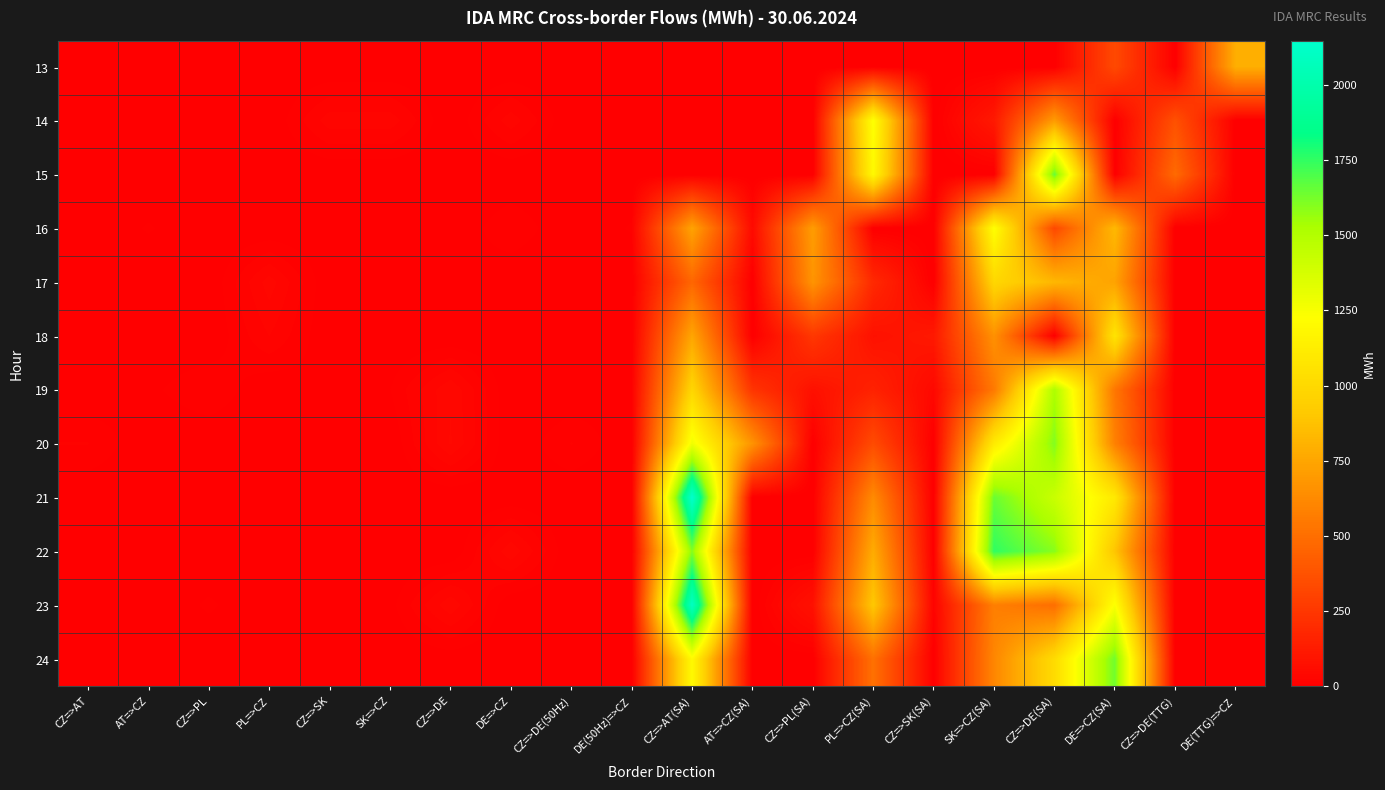

Reading left to right, transcribe all the data shown in this chart.

13: CZ=>AT=0.0	AT=>CZ=0.0	CZ=>PL=0.0	PL=>CZ=0.0	CZ=>SK=0.0	SK=>CZ=0.0	CZ=>DE=0.0	DE=>CZ=0.0	CZ=>DE(50Hz)=0.0	DE(50Hz)=>CZ=0.0	CZ=>AT(SA)=0.0	AT=>CZ(SA)=0.0	CZ=>PL(SA)=0.0	PL=>CZ(SA)=0.0	CZ=>SK(SA)=0.0	SK=>CZ(SA)=0.0	CZ=>DE(SA)=0.0	DE=>CZ(SA)=334.0	CZ=>DE(TTG)=0.0	DE(TTG)=>CZ=788.6
14: CZ=>AT=0.0	AT=>CZ=0.0	CZ=>PL=0.0	PL=>CZ=0.0	CZ=>SK=30.0	SK=>CZ=30.0	CZ=>DE=0.0	DE=>CZ=30.0	CZ=>DE(50Hz)=0.0	DE(50Hz)=>CZ=0.0	CZ=>AT(SA)=0.0	AT=>CZ(SA)=0.0	CZ=>PL(SA)=0.0	PL=>CZ(SA)=1234.8	CZ=>SK(SA)=0.0	SK=>CZ(SA)=114.5	CZ=>DE(SA)=704.5	DE=>CZ(SA)=0.0	CZ=>DE(TTG)=367.7	DE(TTG)=>CZ=0.0
15: CZ=>AT=0.0	AT=>CZ=0.0	CZ=>PL=0.0	PL=>CZ=0.0	CZ=>SK=0.0	SK=>CZ=0.0	CZ=>DE=0.0	DE=>CZ=0.0	CZ=>DE(50Hz)=0.0	DE(50Hz)=>CZ=0.0	CZ=>AT(SA)=0.0	AT=>CZ(SA)=0.0	CZ=>PL(SA)=0.0	PL=>CZ(SA)=1193.0	CZ=>SK(SA)=0.0	SK=>CZ(SA)=0.0	CZ=>DE(SA)=1655.0	DE=>CZ(SA)=0.0	CZ=>DE(TTG)=481.8	DE(TTG)=>CZ=0.0
16: CZ=>AT=0.0	AT=>CZ=9.4	CZ=>PL=0.0	PL=>CZ=0.0	CZ=>SK=0.0	SK=>CZ=0.0	CZ=>DE=0.0	DE=>CZ=15.6	CZ=>DE(50Hz)=0.0	DE(50Hz)=>CZ=9.4	CZ=>AT(SA)=739.2	AT=>CZ(SA)=48.8	CZ=>PL(SA)=710.0	PL=>CZ(SA)=0.0	CZ=>SK(SA)=0.0	SK=>CZ(SA)=1225.0	CZ=>DE(SA)=329.3	DE=>CZ(SA)=834.7	CZ=>DE(TTG)=0.0	DE(TTG)=>CZ=0.0
17: CZ=>AT=0.0	AT=>CZ=0.0	CZ=>PL=0.0	PL=>CZ=38.0	CZ=>SK=0.0	SK=>CZ=0.0	CZ=>DE=8.0	DE=>CZ=0.0	CZ=>DE(50Hz)=0.0	DE(50Hz)=>CZ=0.0	CZ=>AT(SA)=465.0	AT=>CZ(SA)=0.0	CZ=>PL(SA)=671.3	PL=>CZ(SA)=187.7	CZ=>SK(SA)=0.0	SK=>CZ(SA)=988.0	CZ=>DE(SA)=829.0	DE=>CZ(SA)=736.0	CZ=>DE(TTG)=0.0	DE(TTG)=>CZ=0.0
18: CZ=>AT=0.0	AT=>CZ=0.0	CZ=>PL=0.0	PL=>CZ=25.3	CZ=>SK=0.0	SK=>CZ=0.0	CZ=>DE=0.0	DE=>CZ=0.0	CZ=>DE(50Hz)=0.0	DE(50Hz)=>CZ=0.0	CZ=>AT(SA)=750.0	AT=>CZ(SA)=0.0	CZ=>PL(SA)=252.0	PL=>CZ(SA)=81.0	CZ=>SK(SA)=114.9	SK=>CZ(SA)=657.1	CZ=>DE(SA)=0.0	DE=>CZ(SA)=1067.0	CZ=>DE(TTG)=0.0	DE(TTG)=>CZ=0.0
19: CZ=>AT=0.0	AT=>CZ=5.9	CZ=>PL=16.5	PL=>CZ=0.0	CZ=>SK=8.2	SK=>CZ=8.2	CZ=>DE=41.2	DE=>CZ=0.0	CZ=>DE(50Hz)=0.0	DE(50Hz)=>CZ=5.9	CZ=>AT(SA)=982.5	AT=>CZ(SA)=237.5	CZ=>PL(SA)=79.0	PL=>CZ(SA)=157.0	CZ=>SK(SA)=40.9	SK=>CZ(SA)=549.1	CZ=>DE(SA)=1515.3	DE=>CZ(SA)=535.7	CZ=>DE(TTG)=0.0	DE(TTG)=>CZ=0.0
20: CZ=>AT=17.2	AT=>CZ=0.0	CZ=>PL=0.0	PL=>CZ=0.0	CZ=>SK=0.0	SK=>CZ=0.0	CZ=>DE=42.8	DE=>CZ=0.0	CZ=>DE(50Hz)=17.2	DE(50Hz)=>CZ=0.0	CZ=>AT(SA)=1276.8	AT=>CZ(SA)=664.2	CZ=>PL(SA)=0.0	PL=>CZ(SA)=343.0	CZ=>SK(SA)=0.0	SK=>CZ(SA)=1108.0	CZ=>DE(SA)=1601.8	DE=>CZ(SA)=581.2	CZ=>DE(TTG)=0.0	DE(TTG)=>CZ=0.0
21: CZ=>AT=0.0	AT=>CZ=0.0	CZ=>PL=0.0	PL=>CZ=0.0	CZ=>SK=0.0	SK=>CZ=0.0	CZ=>DE=0.0	DE=>CZ=2.4	CZ=>DE(50Hz)=0.0	DE(50Hz)=>CZ=0.0	CZ=>AT(SA)=2146.0	AT=>CZ(SA)=0.0	CZ=>PL(SA)=0.0	PL=>CZ(SA)=628.0	CZ=>SK(SA)=0.0	SK=>CZ(SA)=1647.0	CZ=>DE(SA)=1419.4	DE=>CZ(SA)=1095.6	CZ=>DE(TTG)=0.0	DE(TTG)=>CZ=0.0
22: CZ=>AT=0.0	AT=>CZ=0.0	CZ=>PL=0.0	PL=>CZ=0.0	CZ=>SK=0.0	SK=>CZ=0.0	CZ=>DE=0.0	DE=>CZ=40.0	CZ=>DE(50Hz)=0.0	DE(50Hz)=>CZ=0.0	CZ=>AT(SA)=1597.0	AT=>CZ(SA)=0.0	CZ=>PL(SA)=0.0	PL=>CZ(SA)=775.0	CZ=>SK(SA)=0.0	SK=>CZ(SA)=1752.0	CZ=>DE(SA)=1591.6	DE=>CZ(SA)=890.4	CZ=>DE(TTG)=0.0	DE(TTG)=>CZ=0.0
23: CZ=>AT=0.0	AT=>CZ=0.0	CZ=>PL=10.0	PL=>CZ=0.0	CZ=>SK=5.0	SK=>CZ=5.0	CZ=>DE=40.0	DE=>CZ=0.0	CZ=>DE(50Hz)=0.0	DE(50Hz)=>CZ=0.0	CZ=>AT(SA)=2101.0	AT=>CZ(SA)=0.0	CZ=>PL(SA)=80.5	PL=>CZ(SA)=905.5	CZ=>SK(SA)=18.7	SK=>CZ(SA)=577.3	CZ=>DE(SA)=499.4	DE=>CZ(SA)=1240.6	CZ=>DE(TTG)=0.0	DE(TTG)=>CZ=0.0
24: CZ=>AT=0.0	AT=>CZ=0.0	CZ=>PL=0.0	PL=>CZ=0.0	CZ=>SK=0.0	SK=>CZ=0.0	CZ=>DE=2.5	DE=>CZ=0.0	CZ=>DE(50Hz)=0.0	DE(50Hz)=>CZ=0.0	CZ=>AT(SA)=1199.0	AT=>CZ(SA)=0.0	CZ=>PL(SA)=0.0	PL=>CZ(SA)=510.0	CZ=>SK(SA)=0.0	SK=>CZ(SA)=608.0	CZ=>DE(SA)=1013.1	DE=>CZ(SA)=1636.9	CZ=>DE(TTG)=0.0	DE(TTG)=>CZ=0.0